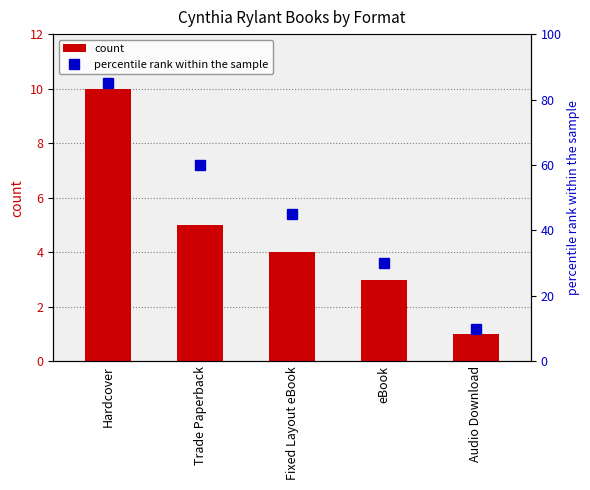

Is it true that percentile rank within the sample equals 60 at Trade Paperback?

True